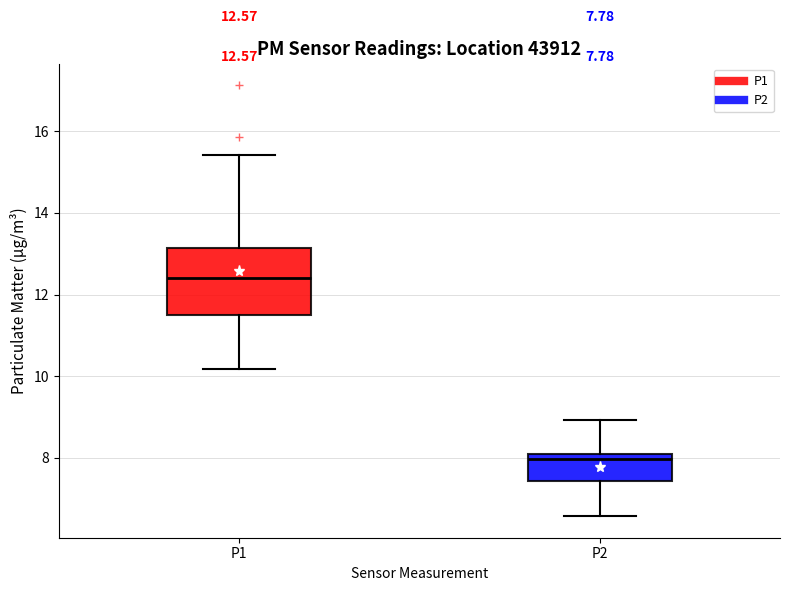

Which box has the highest median line?

P1